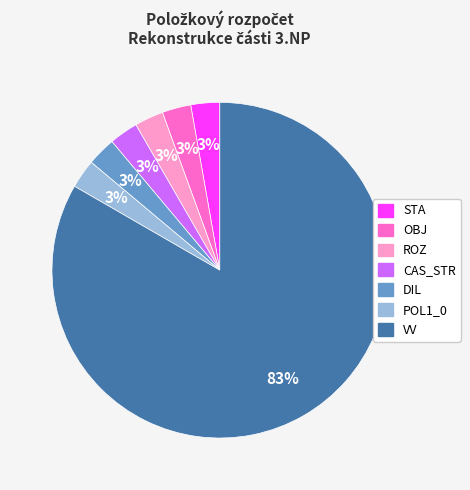

Is the sum of STA and ROZ greater than half?

No